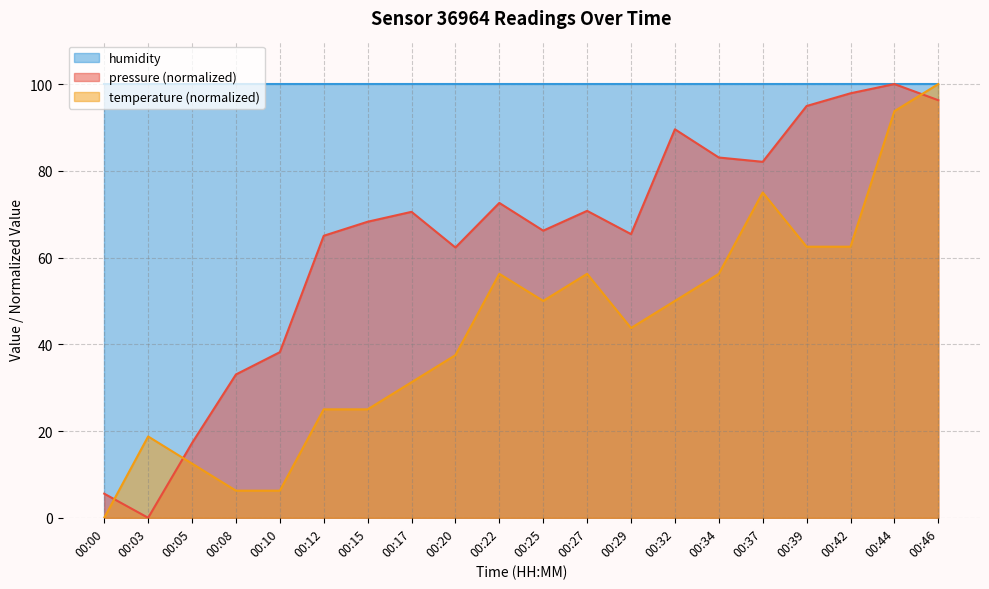

What is the total value across all series at 00:10?

144.4